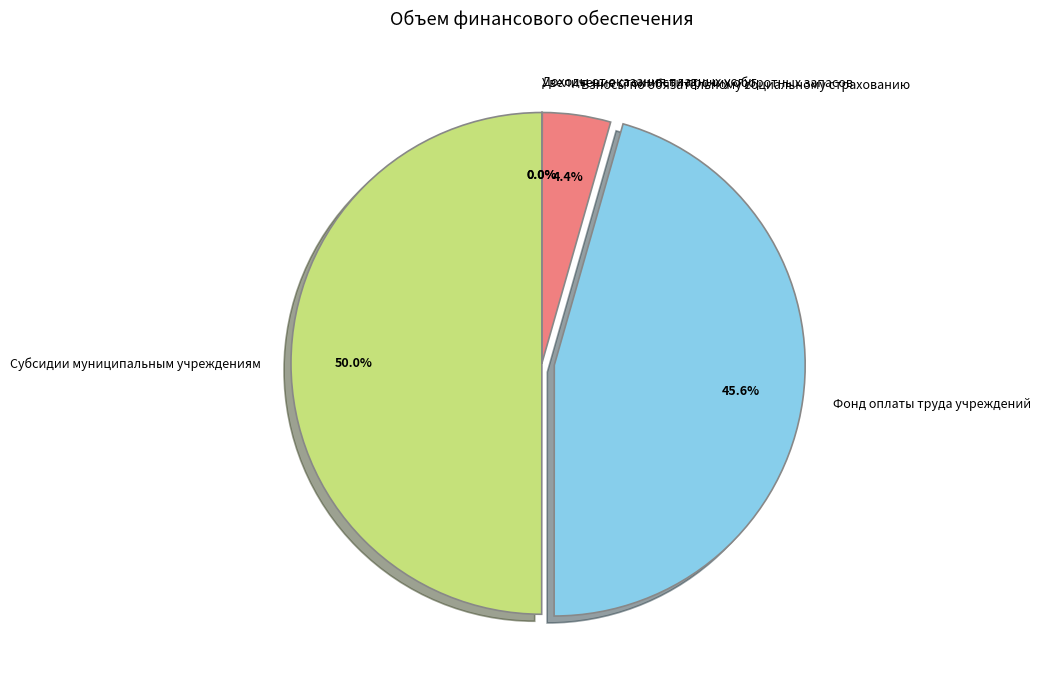

To the nearest percent, what is the difference between the largest and smallest slice percentages?

50%